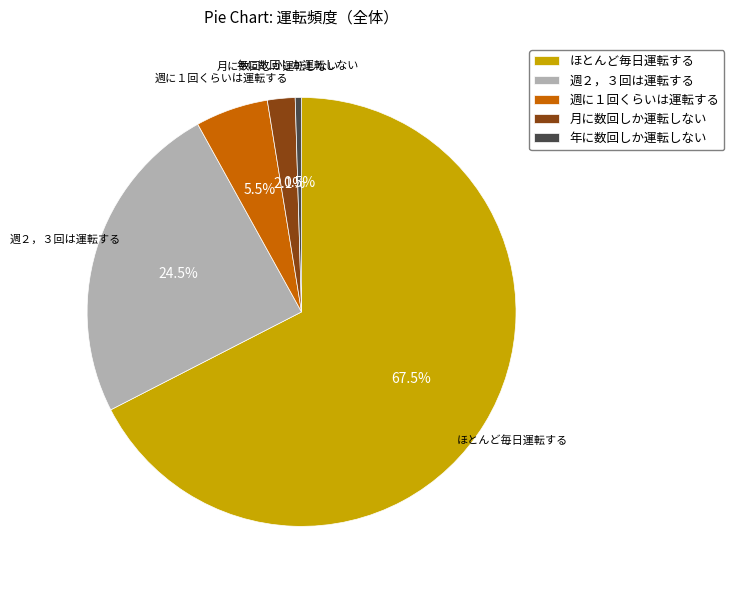

Does any single category account for the majority?

Yes